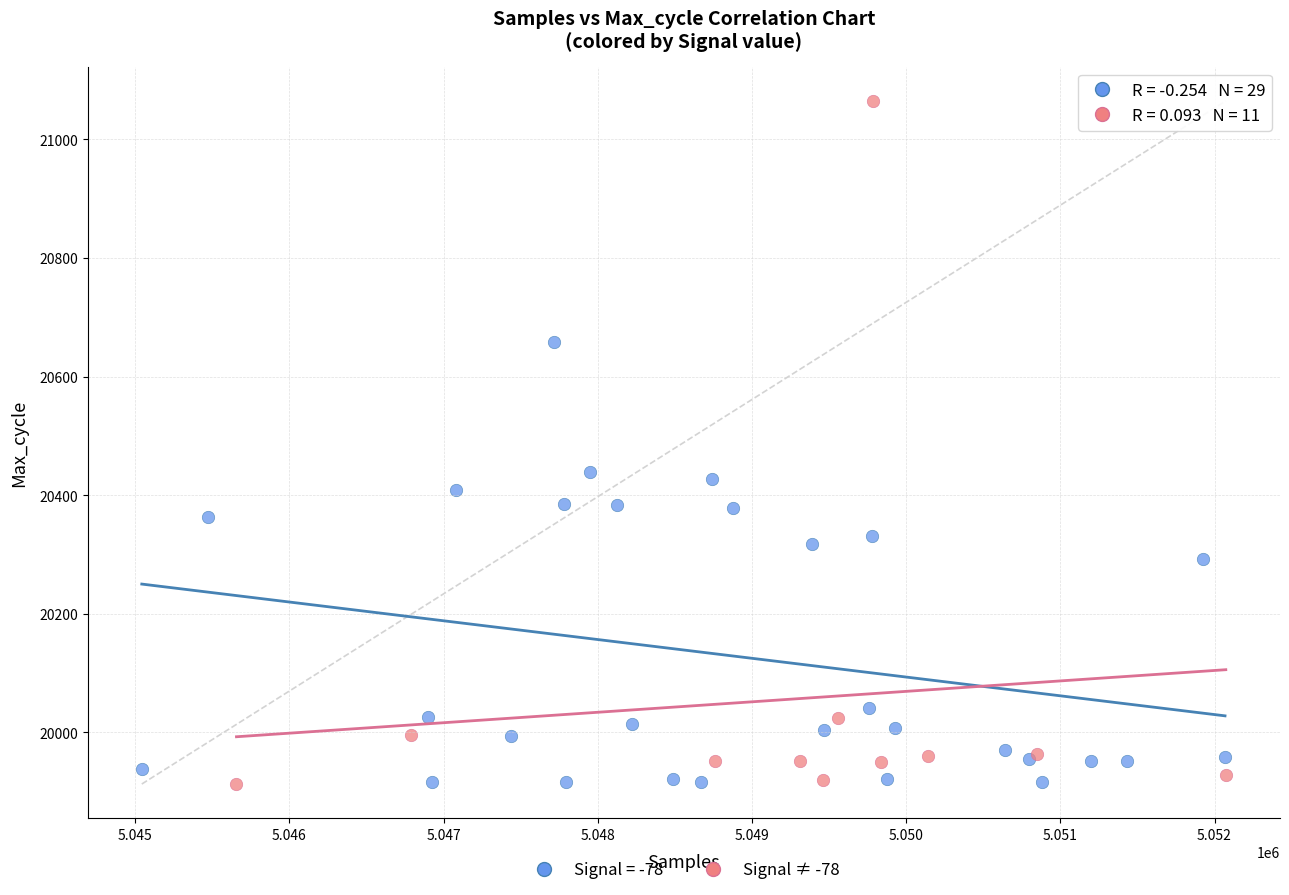

Which series contains the highest Y value?

Signal ≠ -78